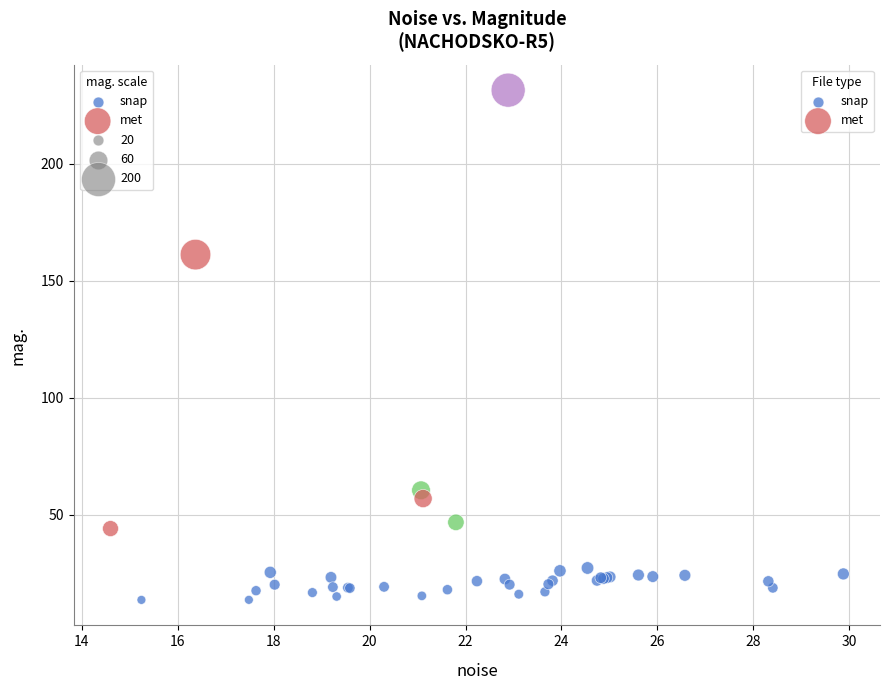

Which series has the widest spread of Y values?

met